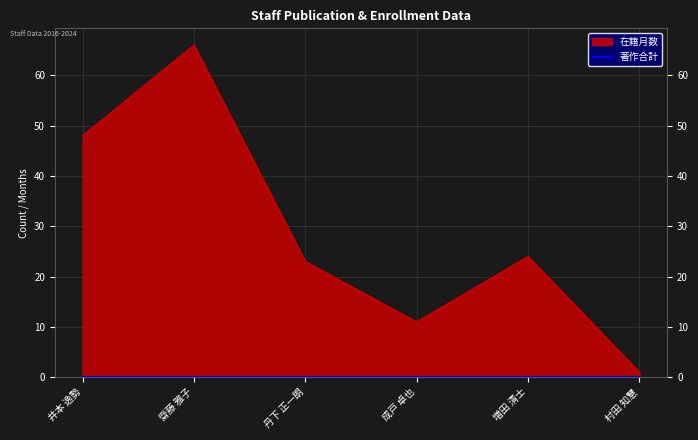

What position from the left is 増田 清士?

5